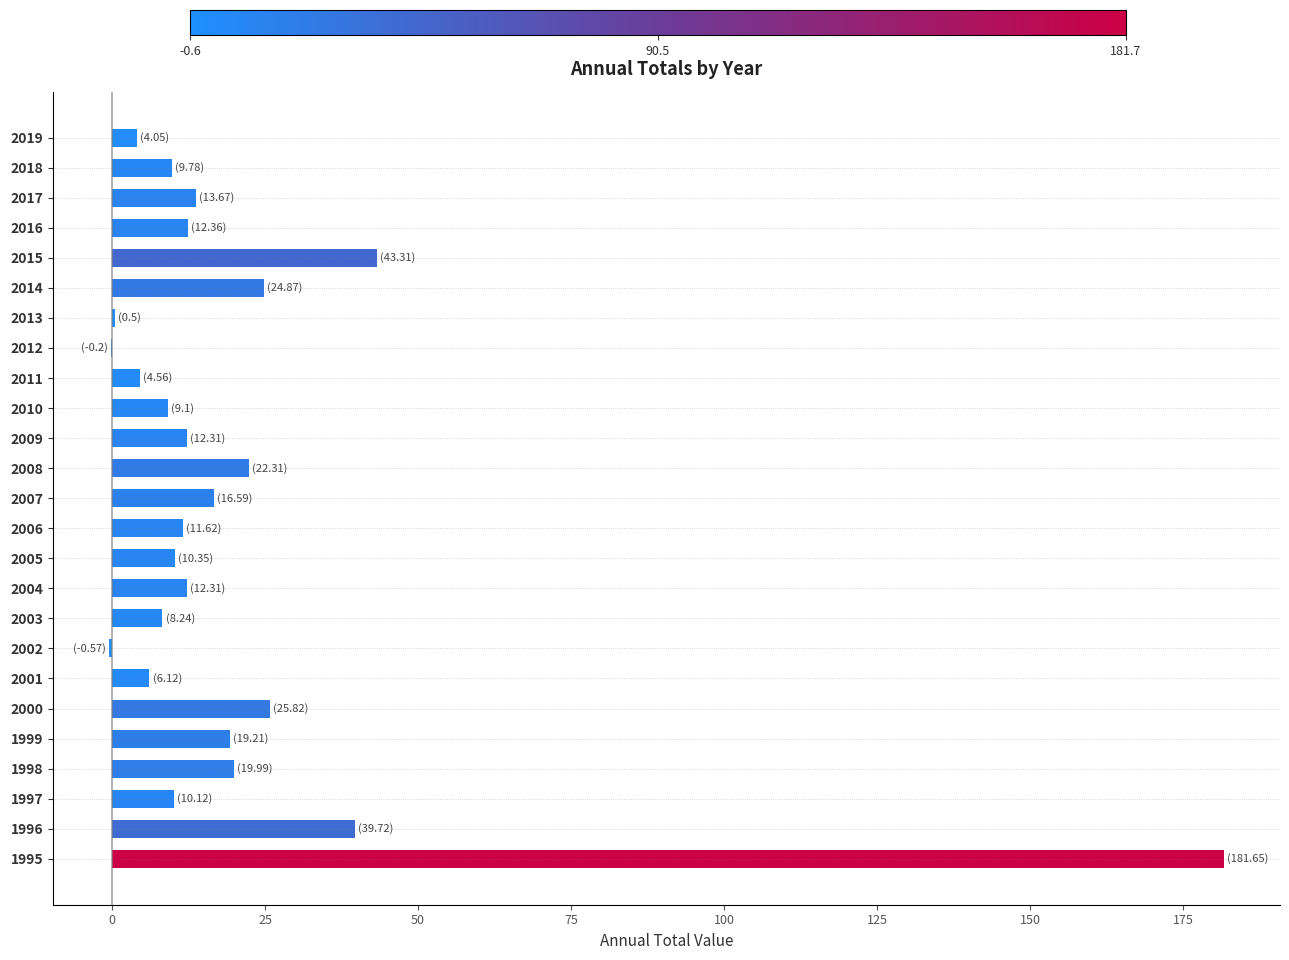

Approximately how many times larger is the value at 2000 compared to 2018?

2.6